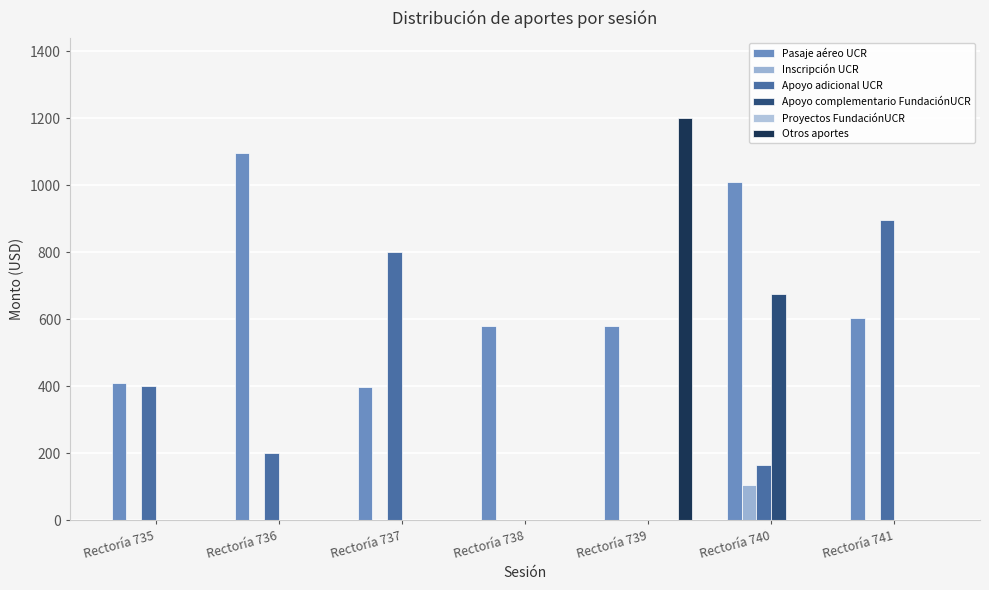

At how many categories does at least one series exceed 589?

5